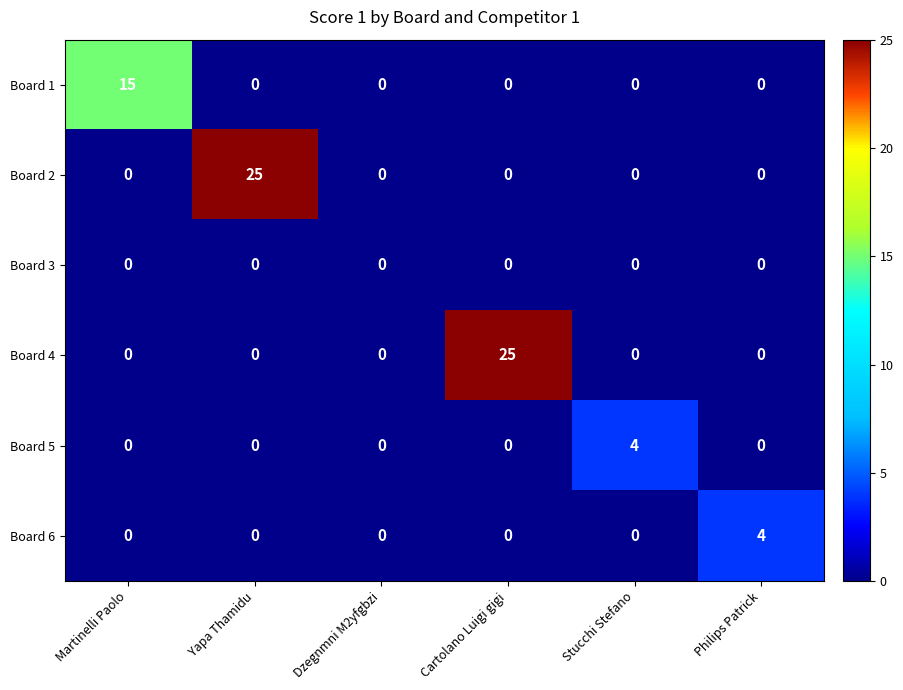

The value of Board 5 at Stucchi Stefano is 4. True or false?

True